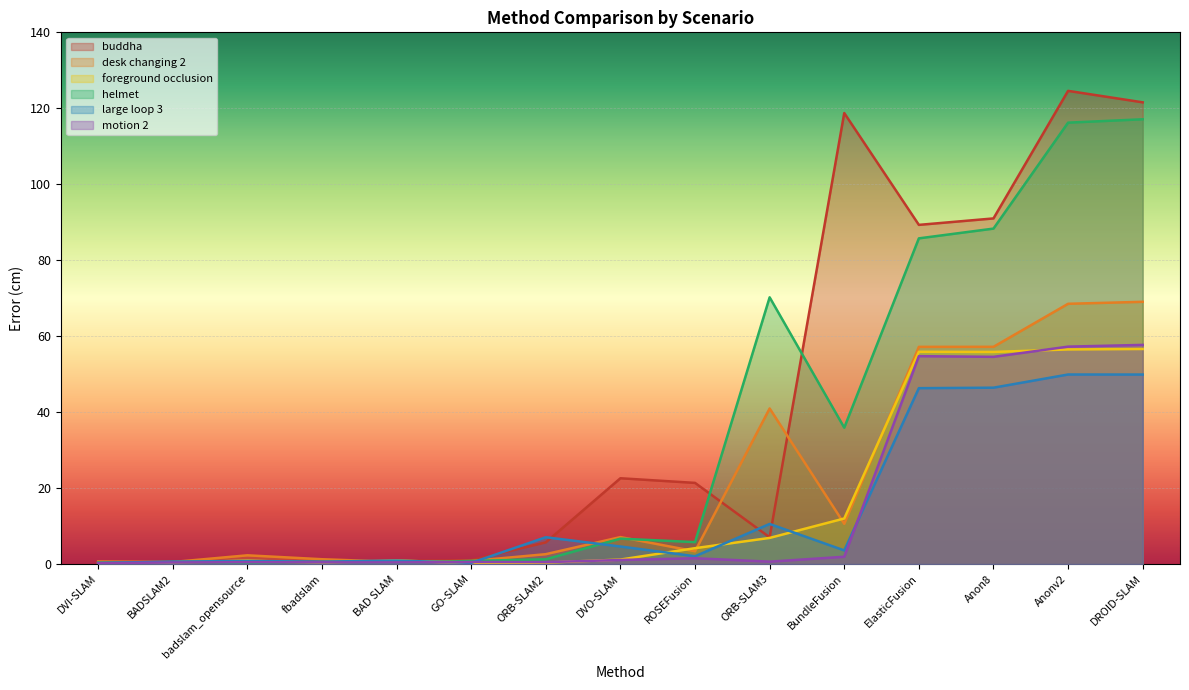

Does the chart display data point markers on the line(s)?

No